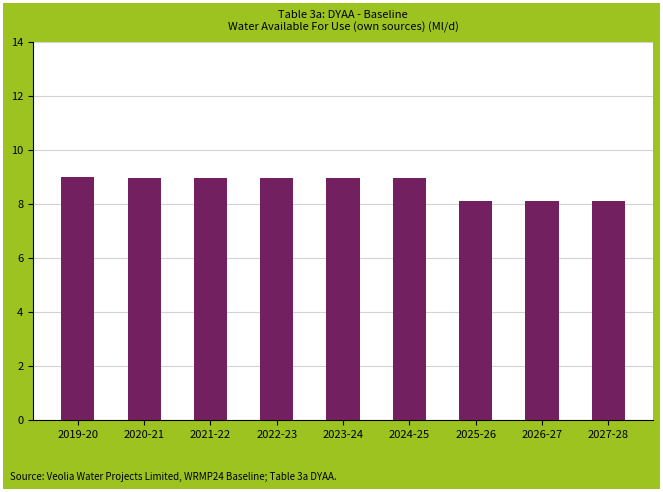

Count the number of data series in this chart.

1